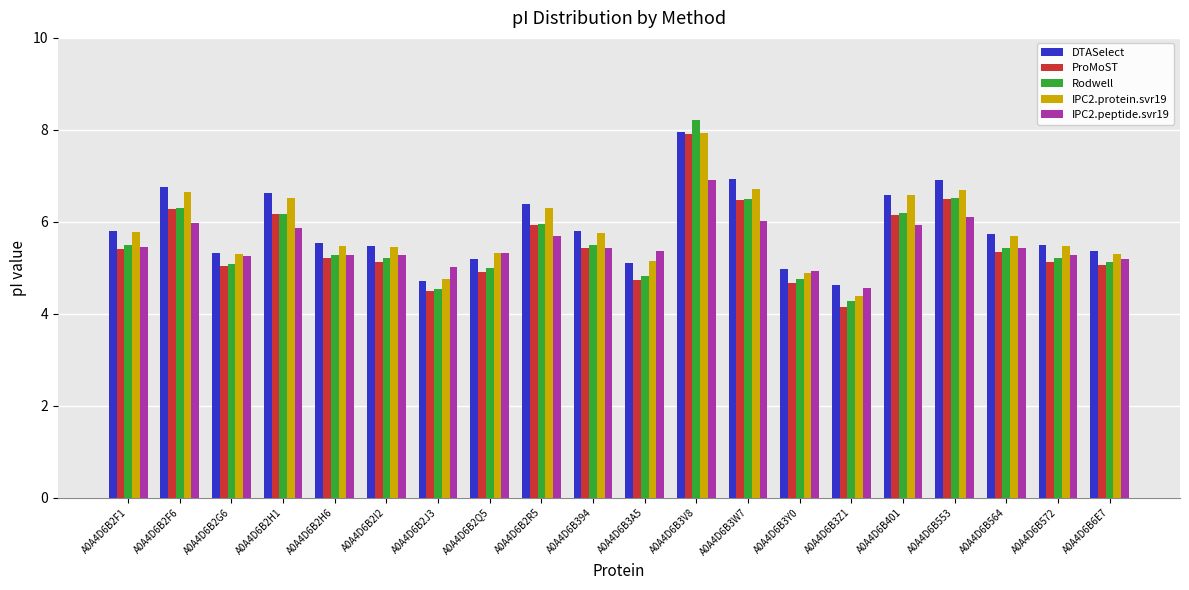

At which label does IPC2.peptide.svr19 reach its peak?

A0A4D6B3V8